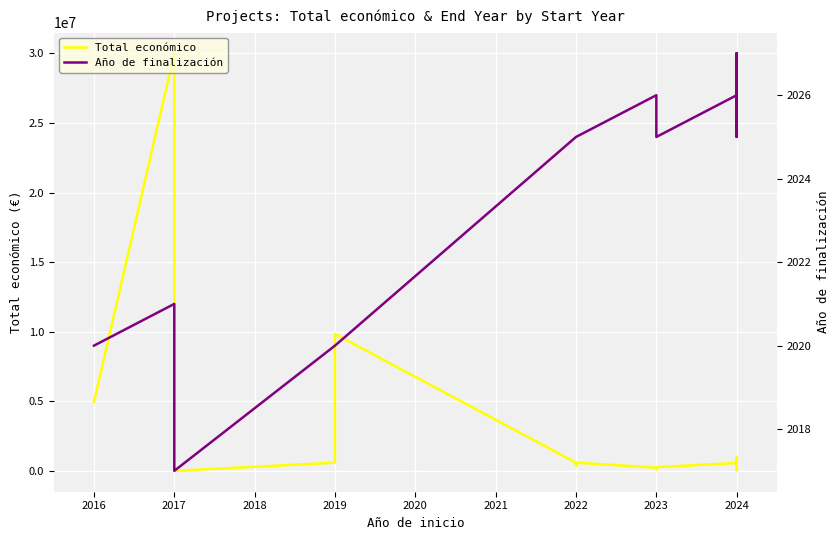

What is the label of the 18th point from the right?

2017